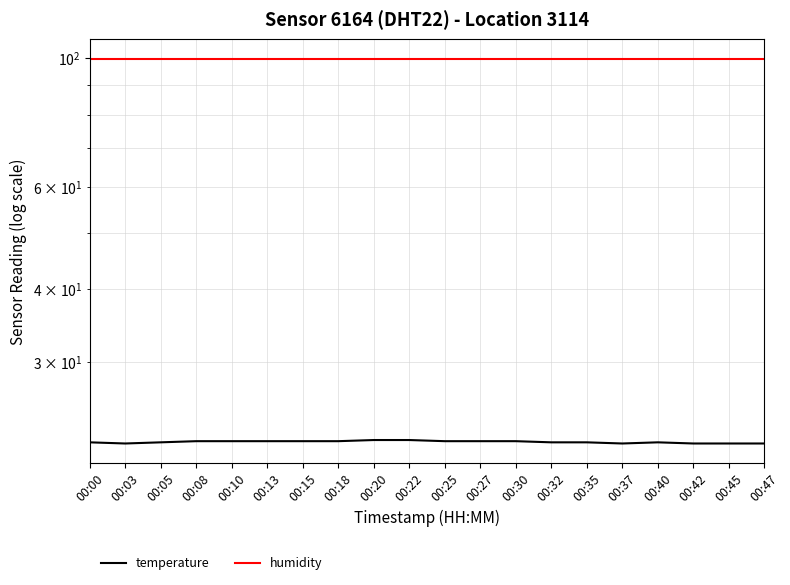

What is the value of the humidity point at the 16th from the left?

99.9